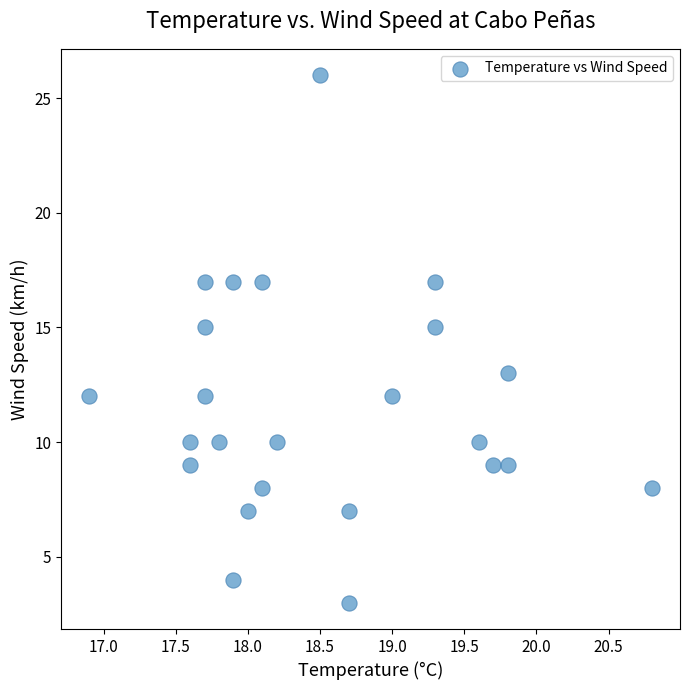

What is the range of Y values (max minus min)?

23